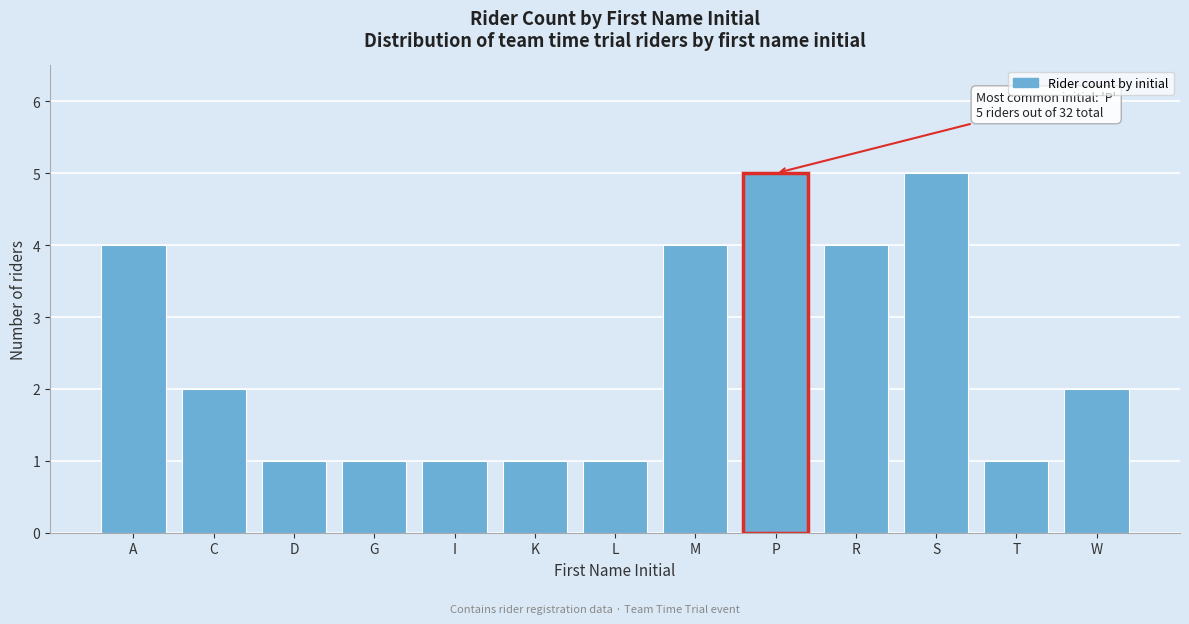

Reading right to left, list all the values displayed in this chart.

W=2	T=1	S=5	R=4	P=5	M=4	L=1	K=1	I=1	G=1	D=1	C=2	A=4